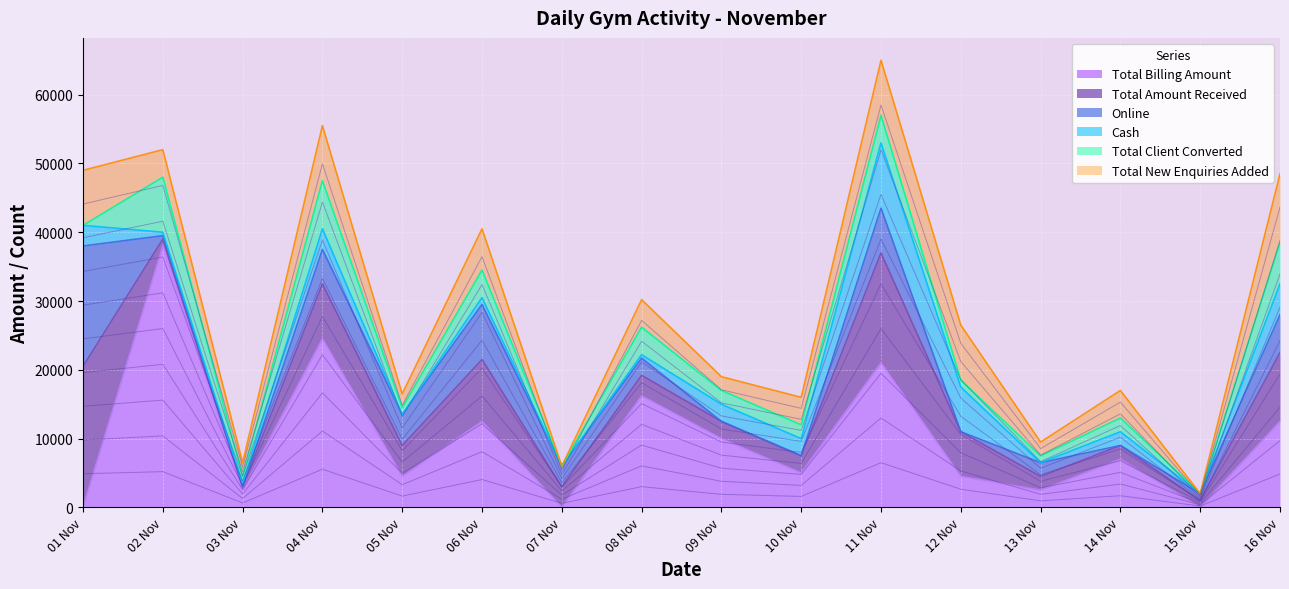

At which category does Total New Enquiries Added reach its first local valley?

03 Nov